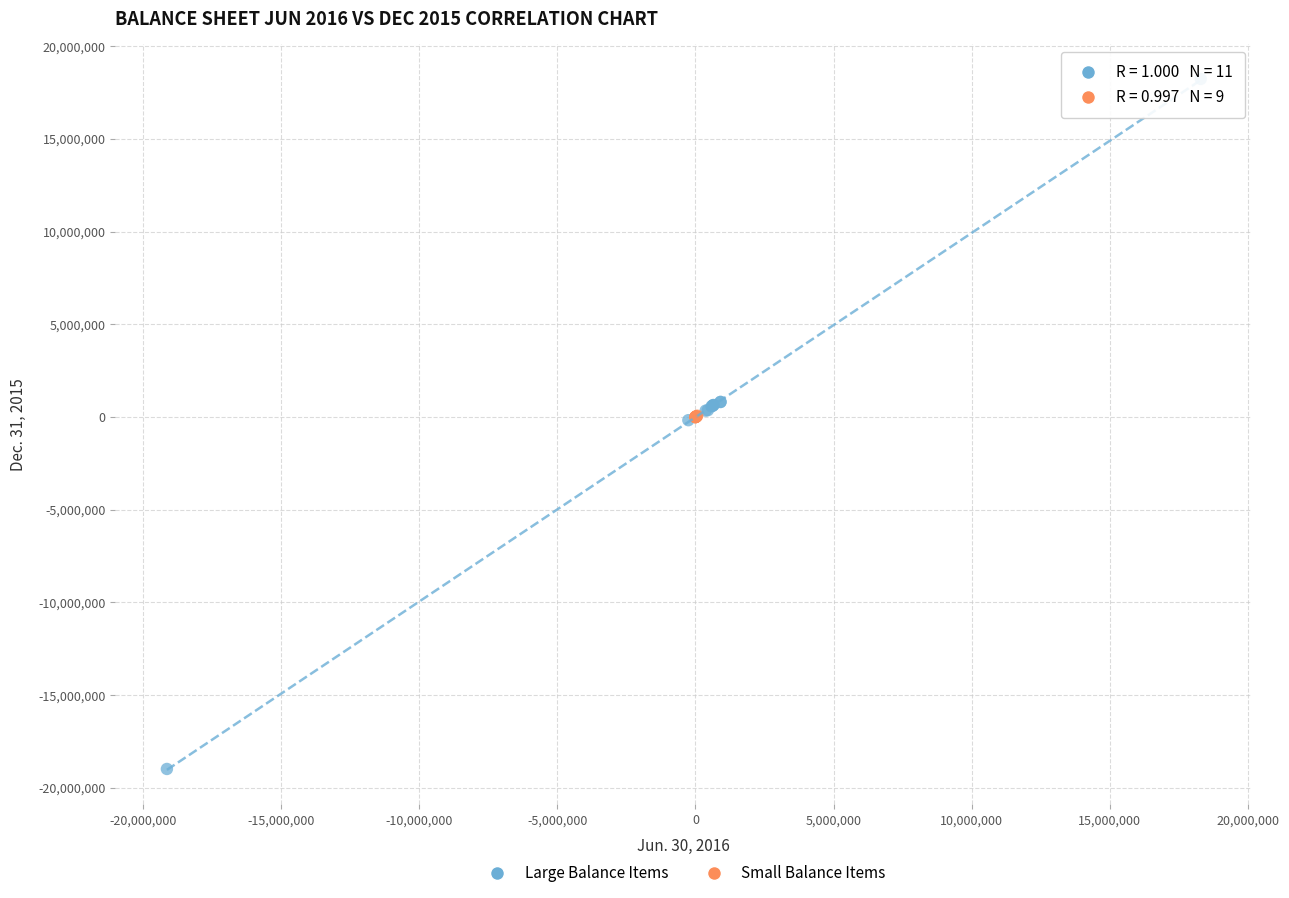

Which series reaches the maximum Y coordinate?

Large Balance Items